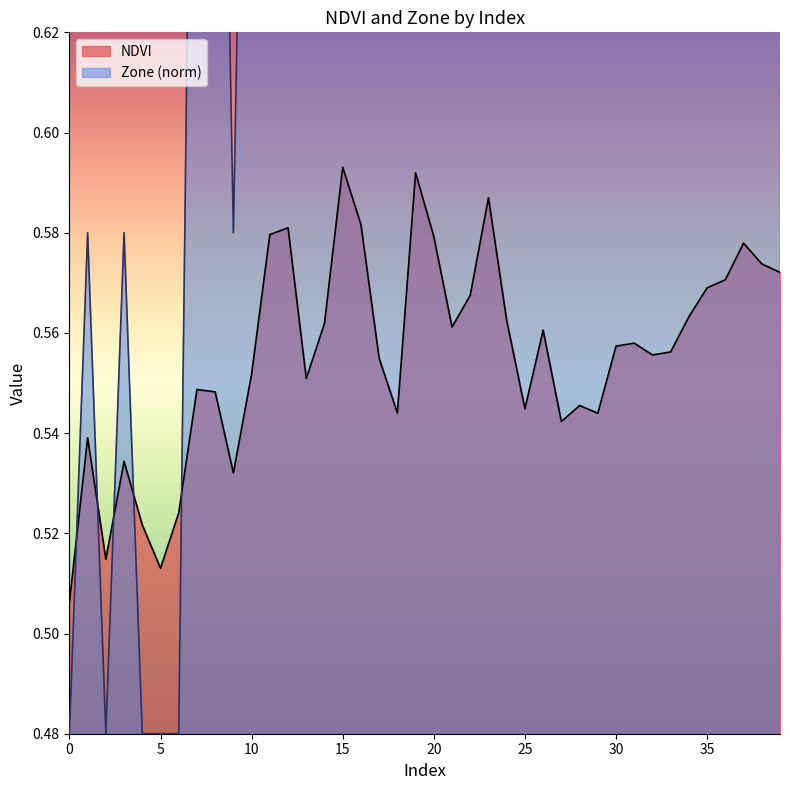

What is the sum of all Zone values?

34.1